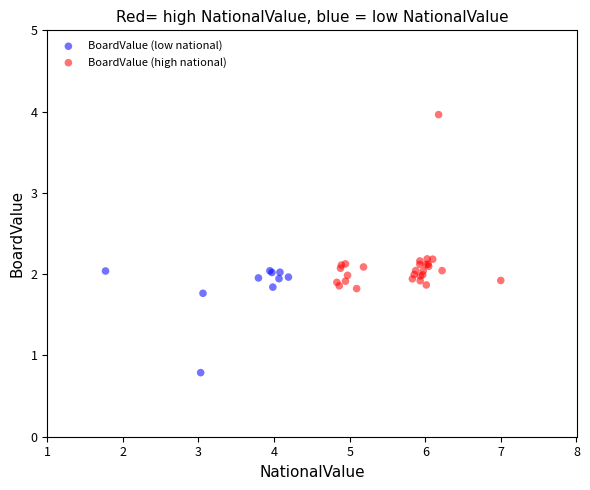

Which series contains the lowest Y value?

BoardValue (low national)